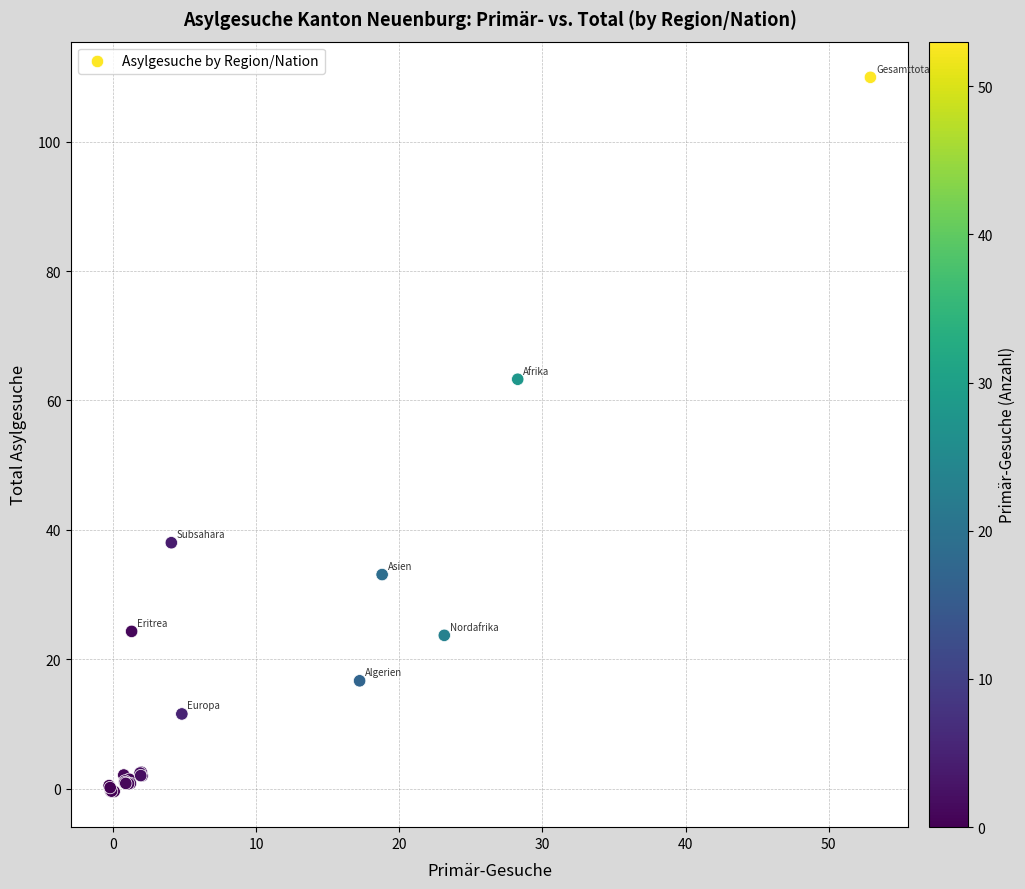

What Y value in the scatter plot is closest to 54?

63.3